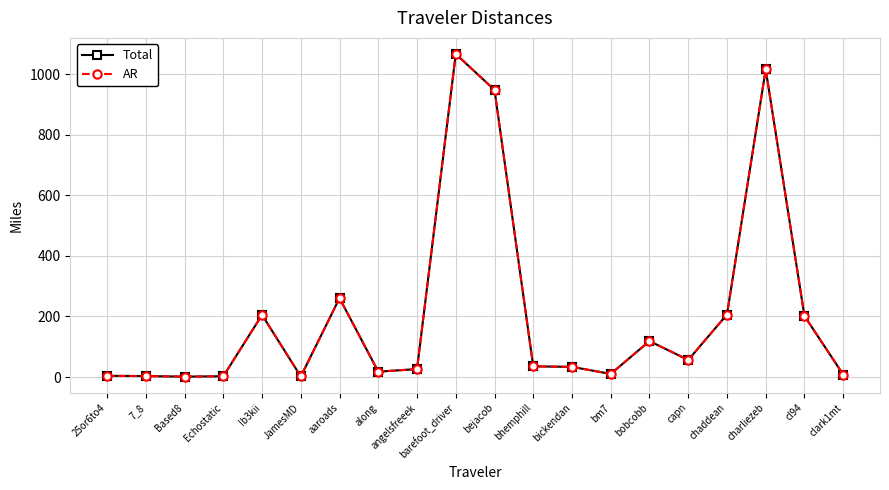

The Total series shows 206.4 at chaddean. True or false?

True